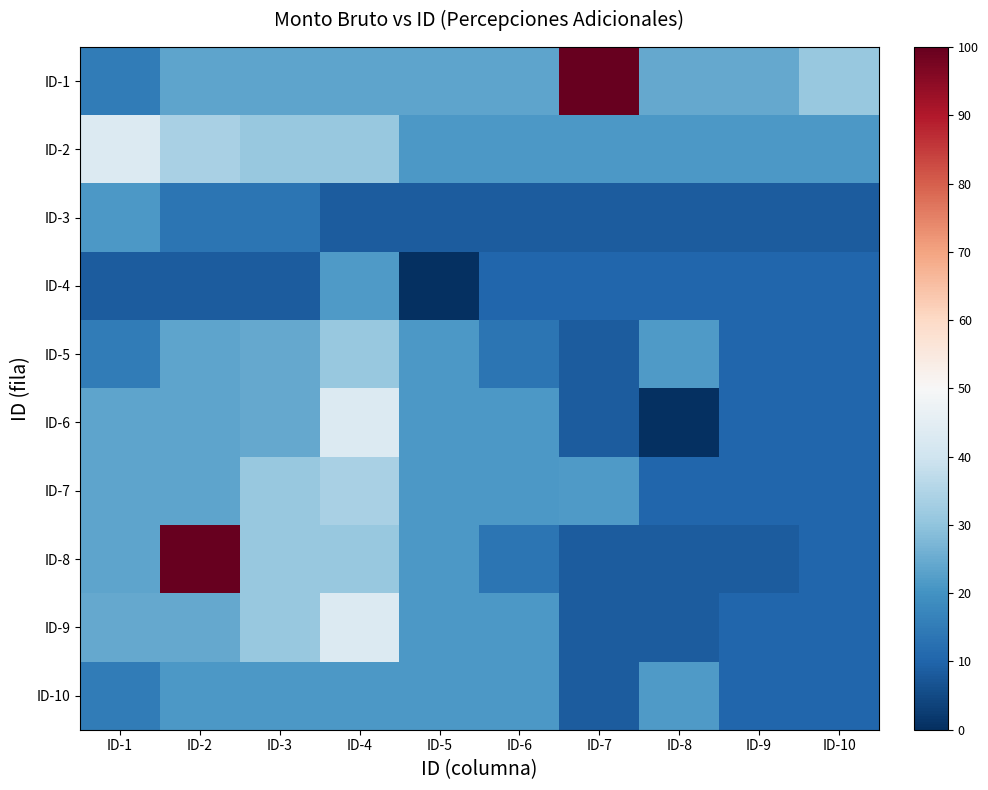

The value of ID-1 at ID-6 is 23.5. True or false?

True